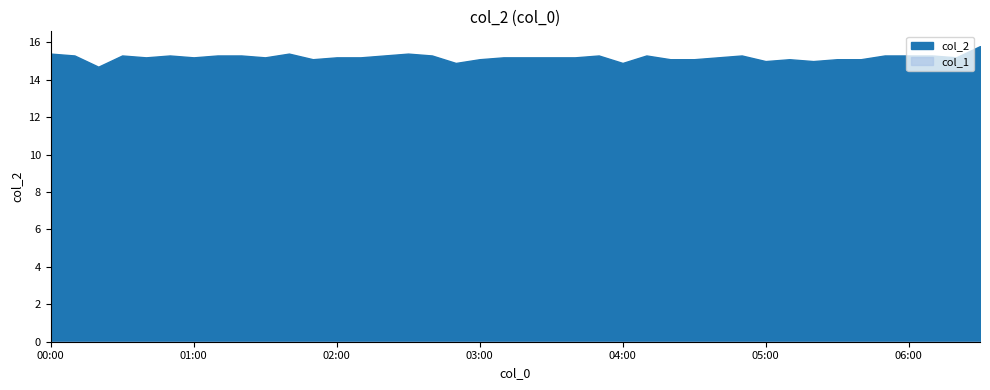

Which label corresponds to the smallest value in the chart?

2024/04/16 00:00:00